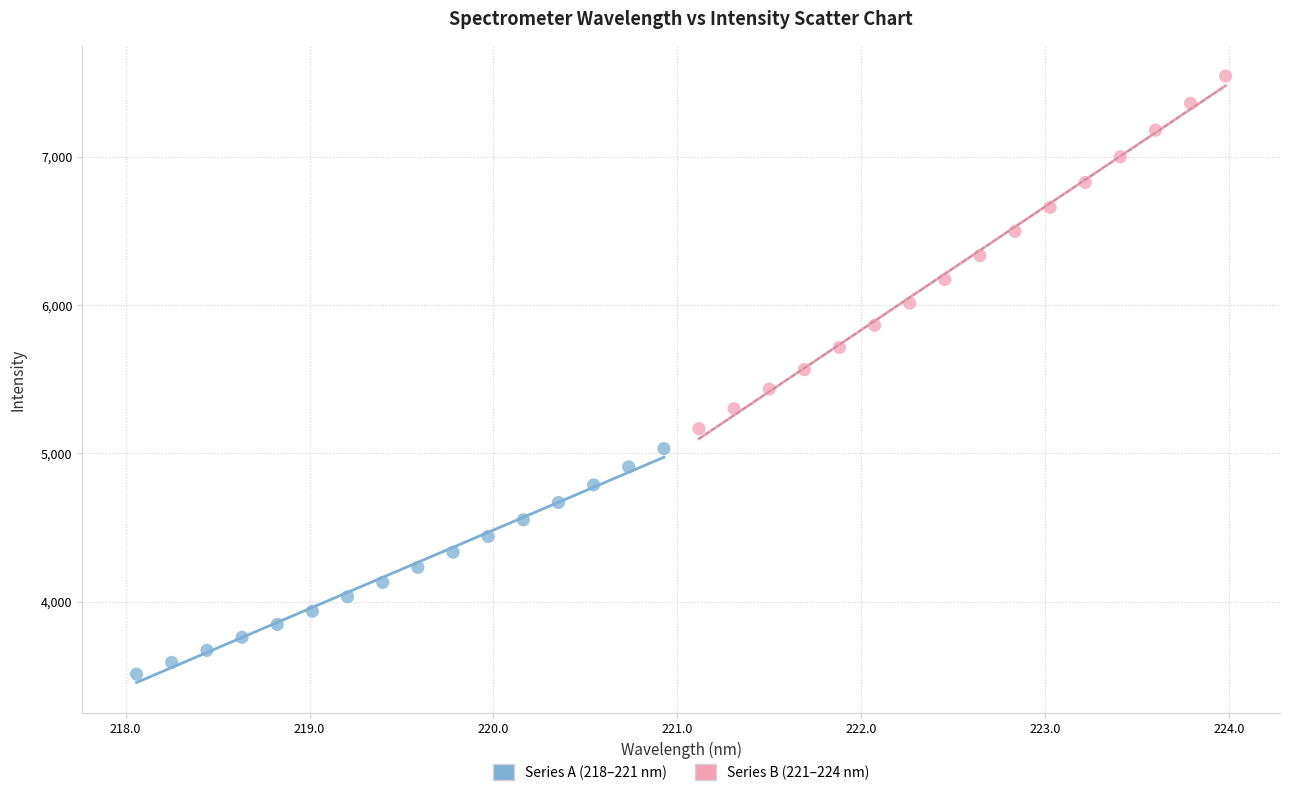

Which series reaches the minimum Y coordinate?

Series A (218–221 nm)